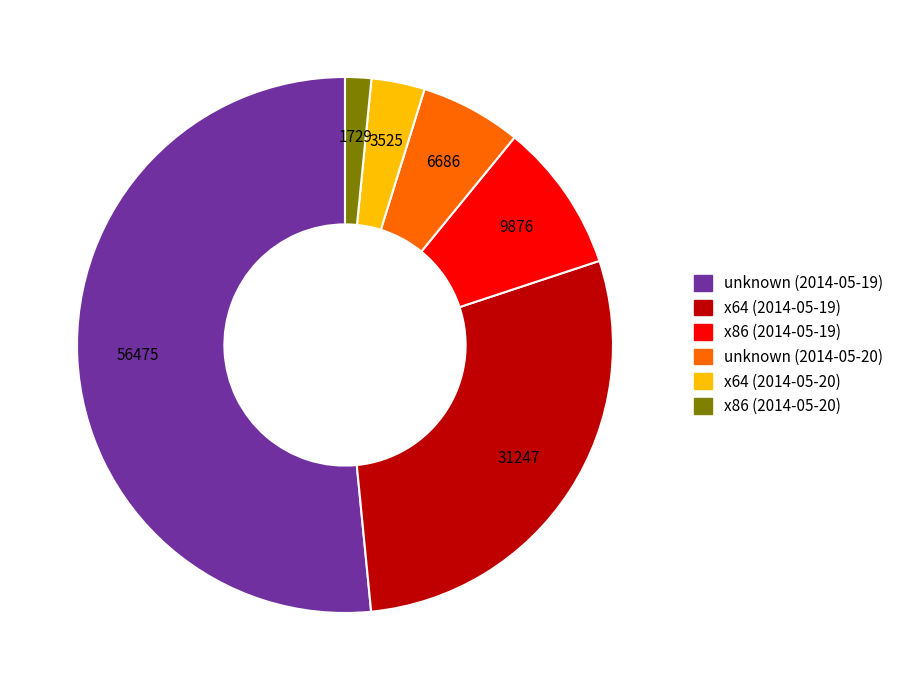

Combined, do x86 (2014-05-19) and unknown (2014-05-19) account for over 50%?

Yes